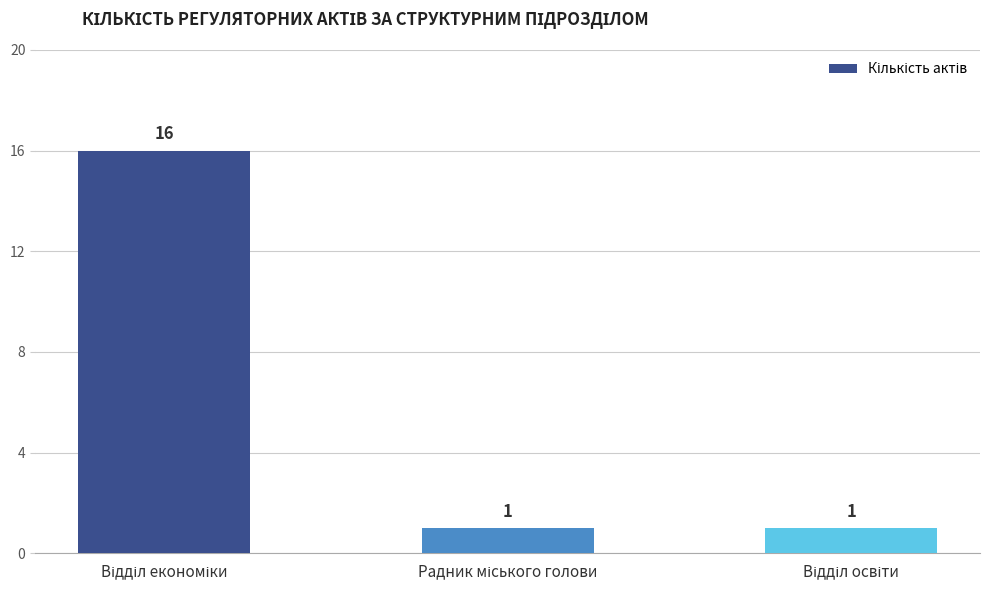

What is the sum of all values?

18